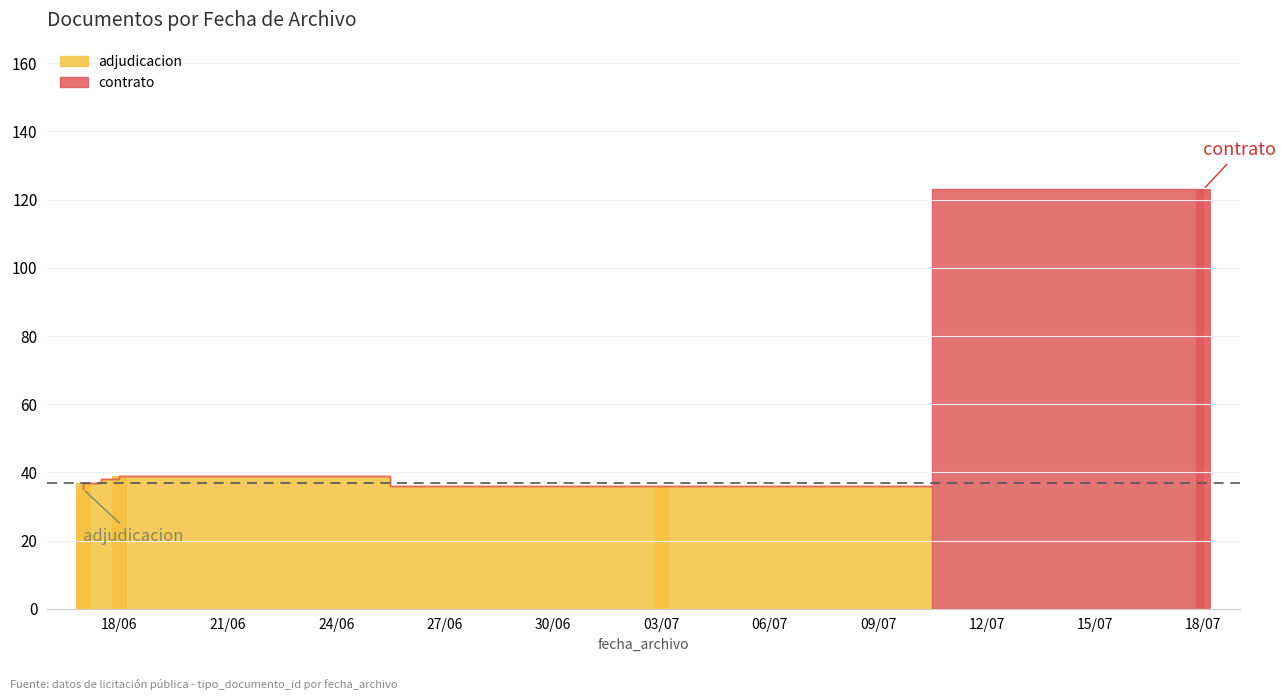

What is the value of the 2nd bar from the left?

38